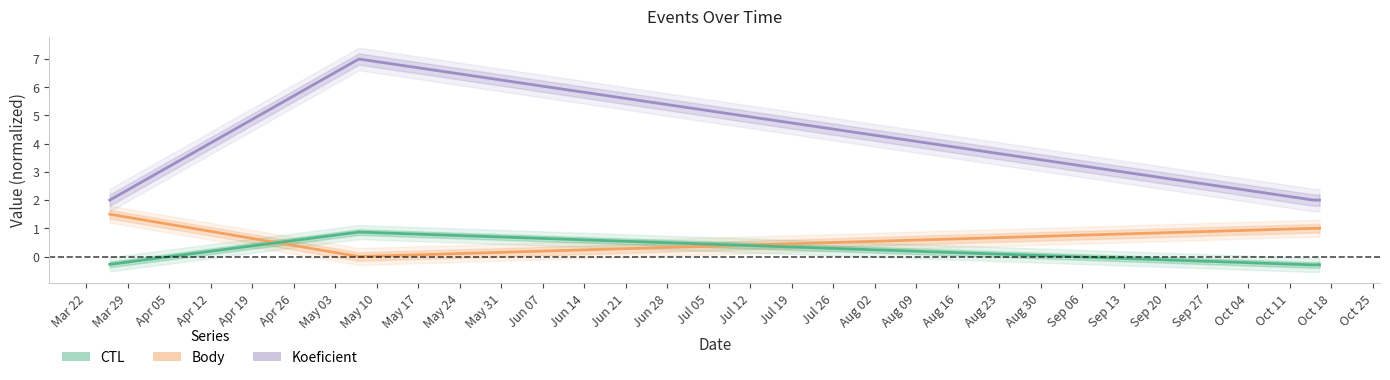

What is the value of the Koeficient point at the 4th from the left?

2.0